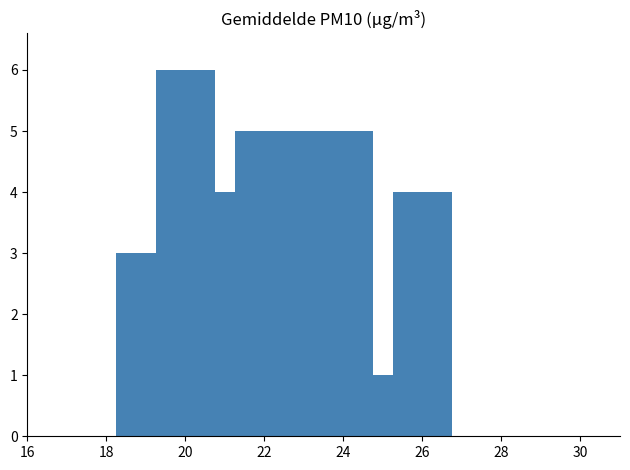

What is the value of the 7th bar from the left?

1